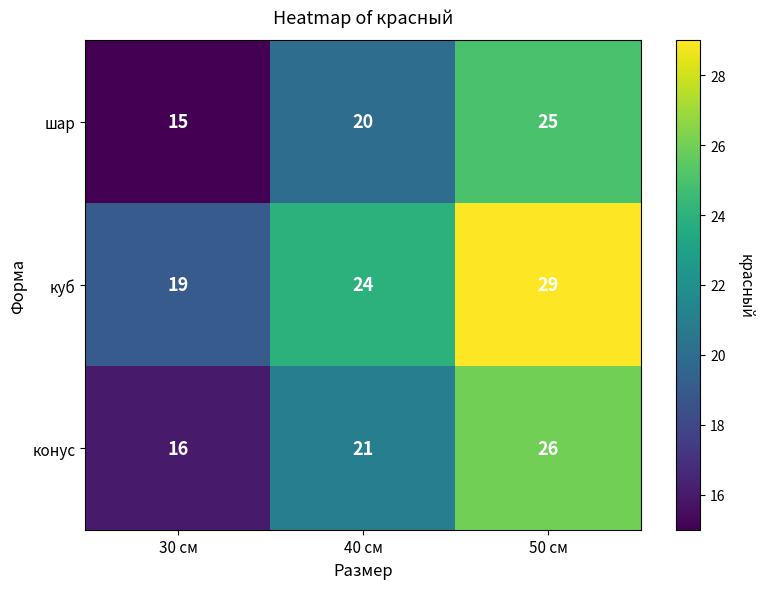

What is the difference between the highest and lowest values at 50 см?

4